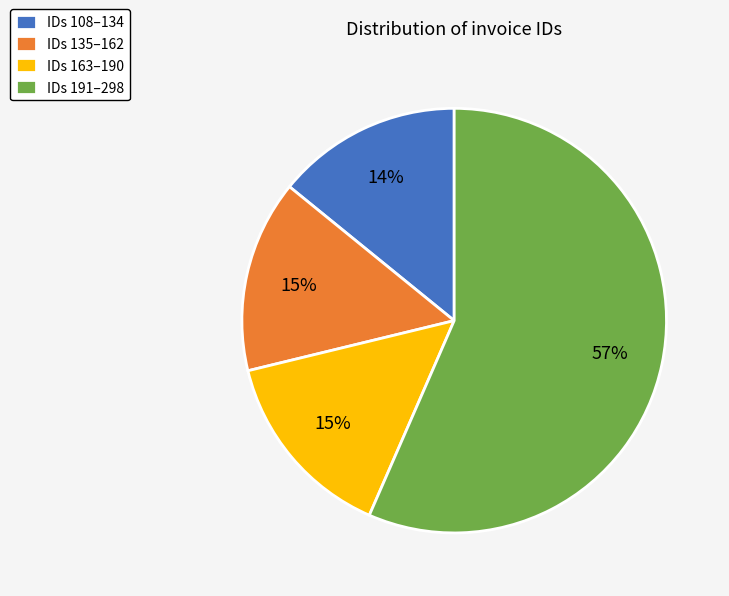

Between IDs 135–162 and IDs 108–134, which is larger?

IDs 135–162